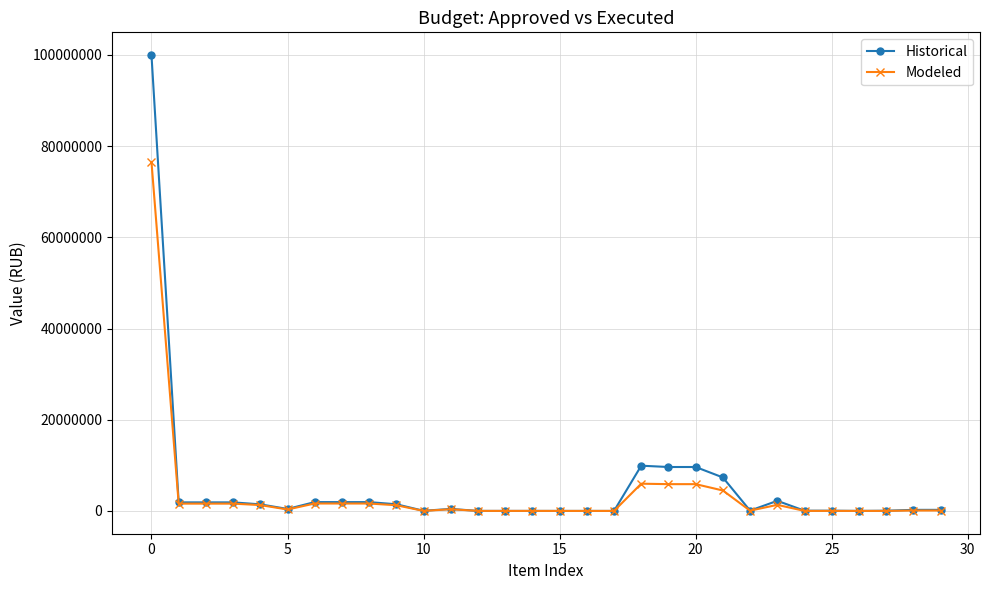

Which series has the largest total across all categories?

Historical